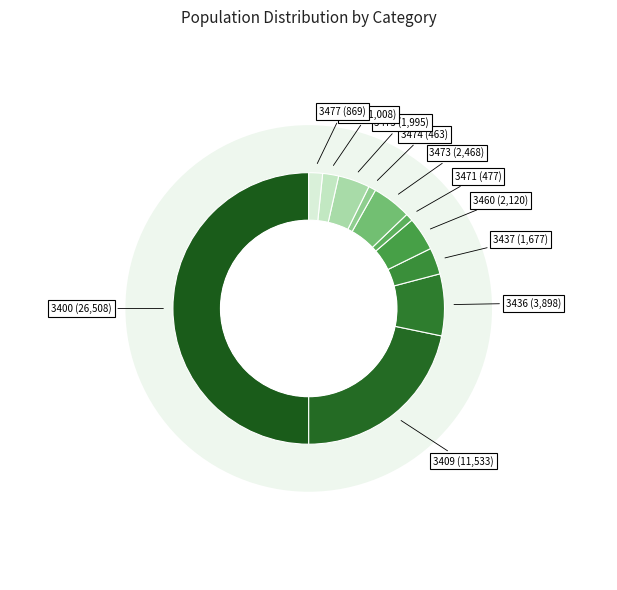

To the nearest percent, what is the difference between the largest and smallest slice percentages?

49%